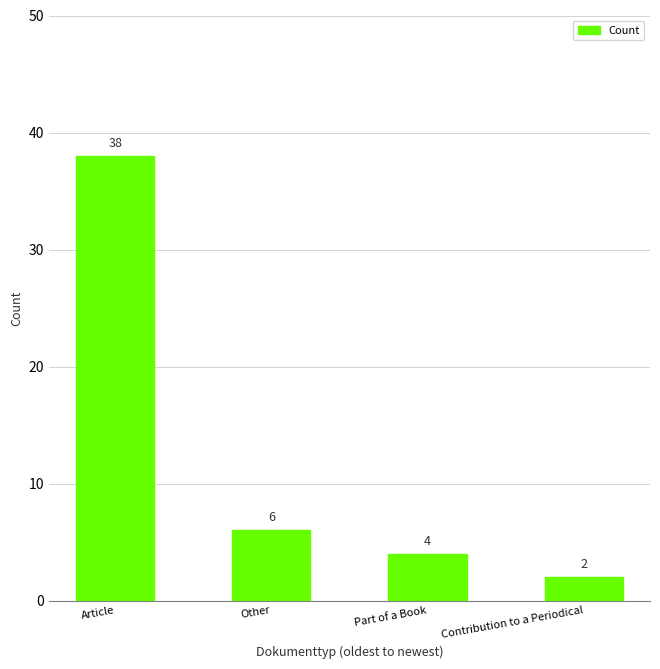

At which category does the chart reach its minimum across all series?

Contribution to a Periodical